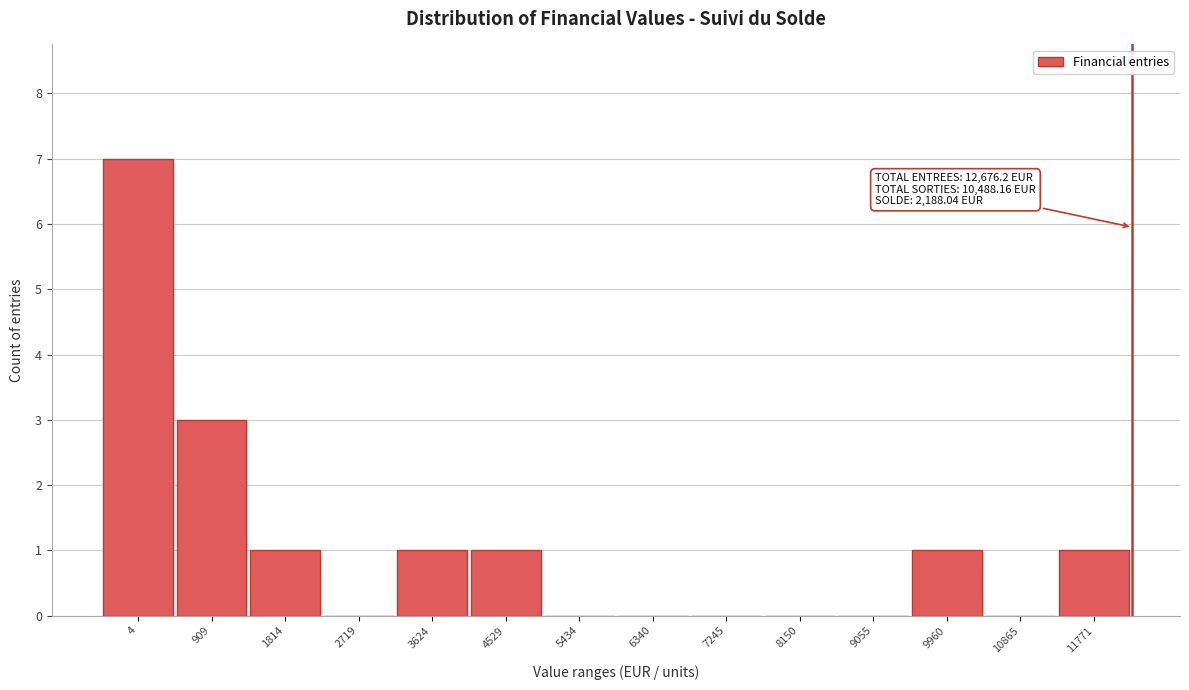

Reading right to left, list all the values displayed in this chart.

11771=1	10865=0	9960=1	9055=0	8150=0	7245=0	6340=0	5434=0	4529=1	3624=1	2719=0	1814=1	909=3	4=7